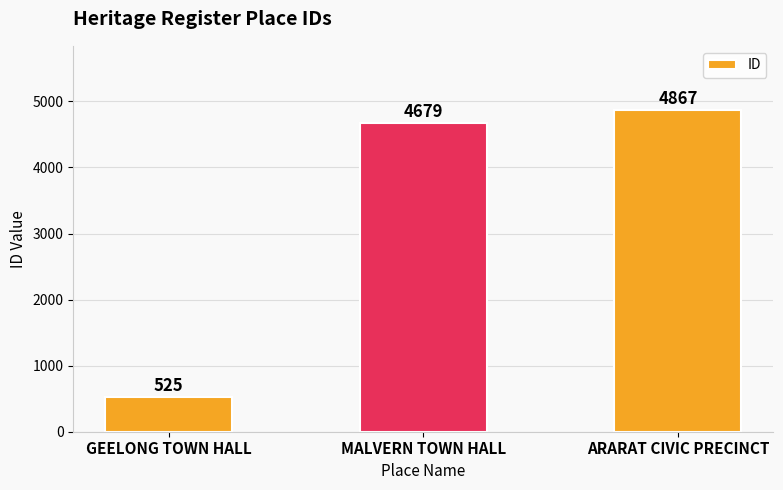

What is the sum of the values at GEELONG TOWN HALL and ARARAT CIVIC PRECINCT?

5392